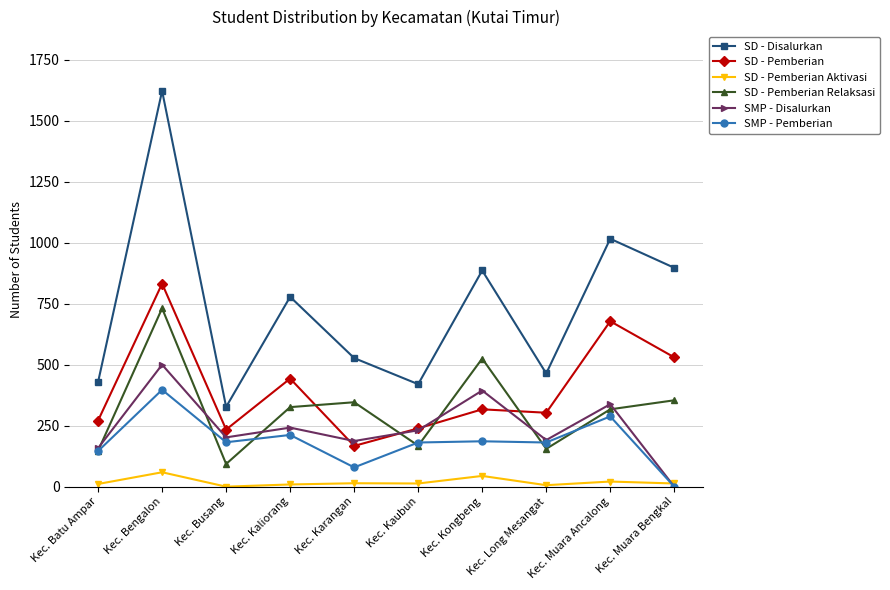

What is the average value of the SMP - Pemberian series?

185